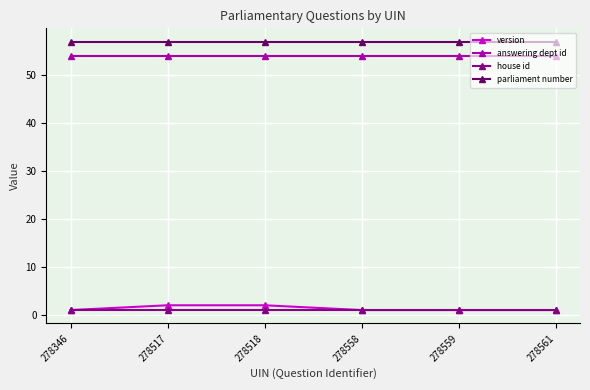

Which series has the widest spread of values?

version